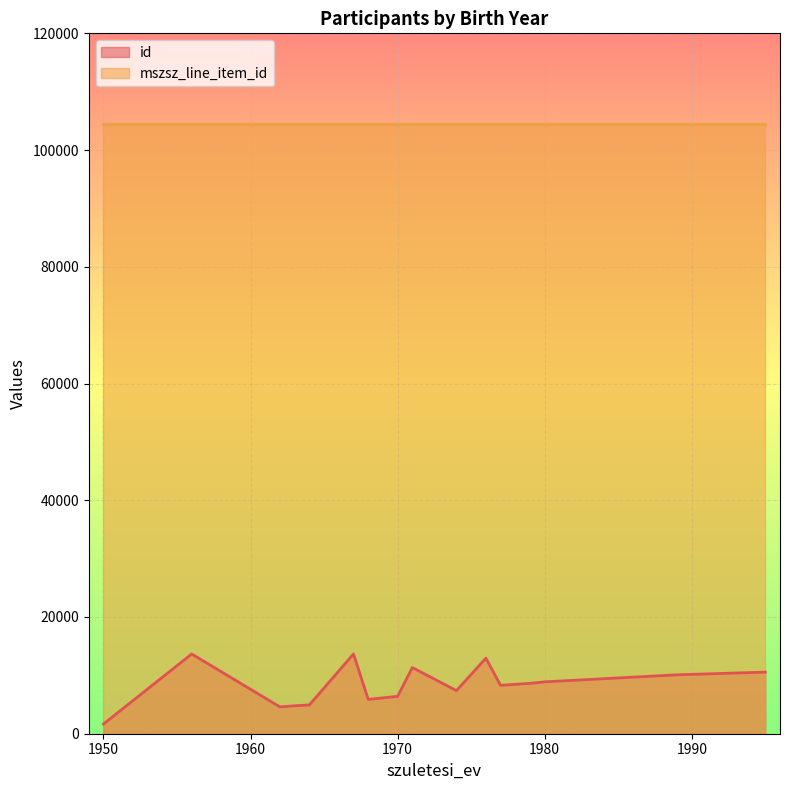

How many distinct data groups are displayed?

2